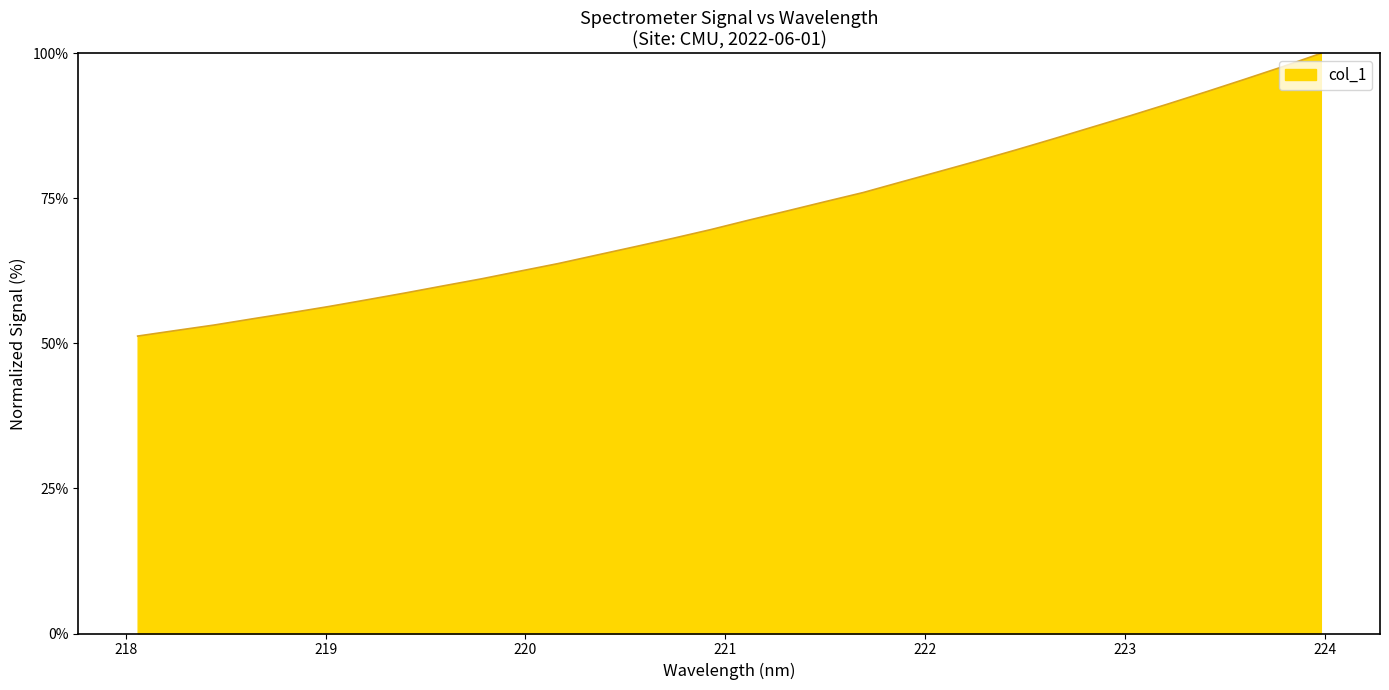

What is the difference between the maximum and minimum values?

48.7